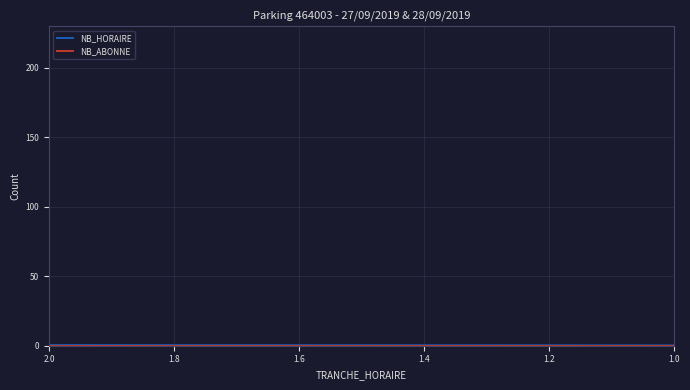

Which label corresponds to the smallest value in the chart?

2.0